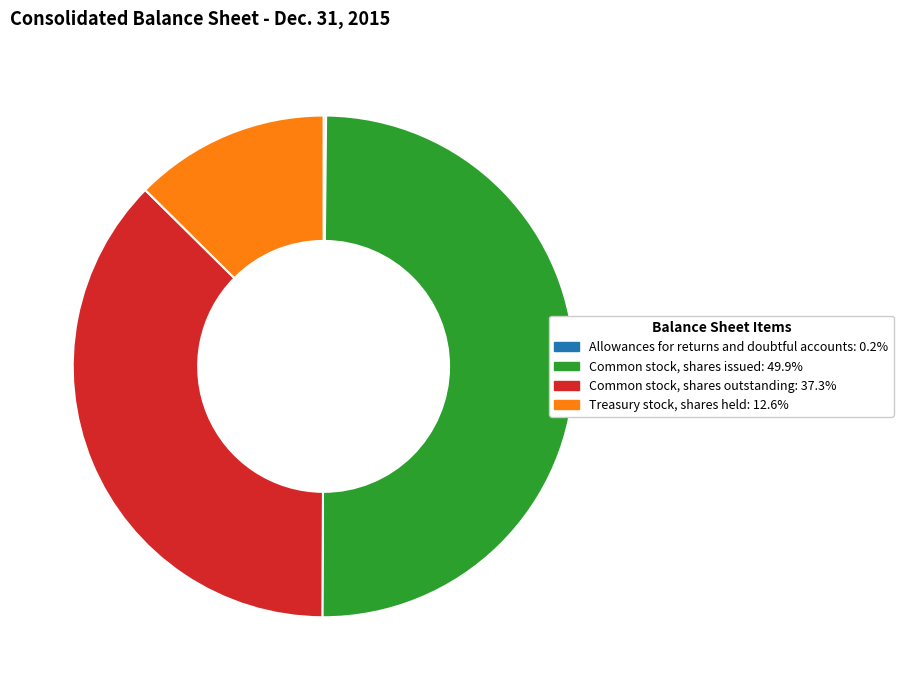

Combined, do Common stock, shares issued and Treasury stock, shares held account for over 50%?

Yes